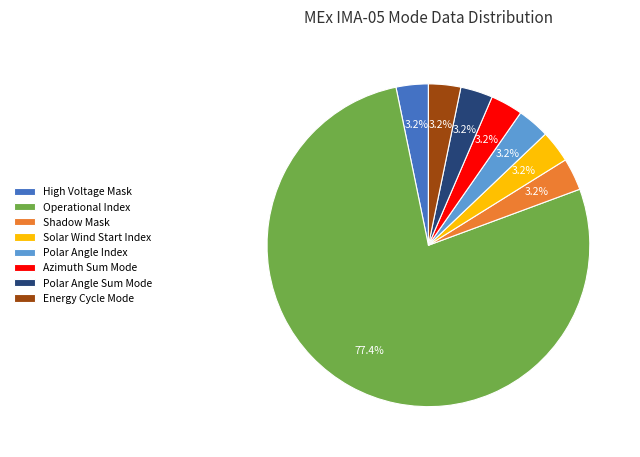

Does Shadow Mask represent more than half of the total?

No